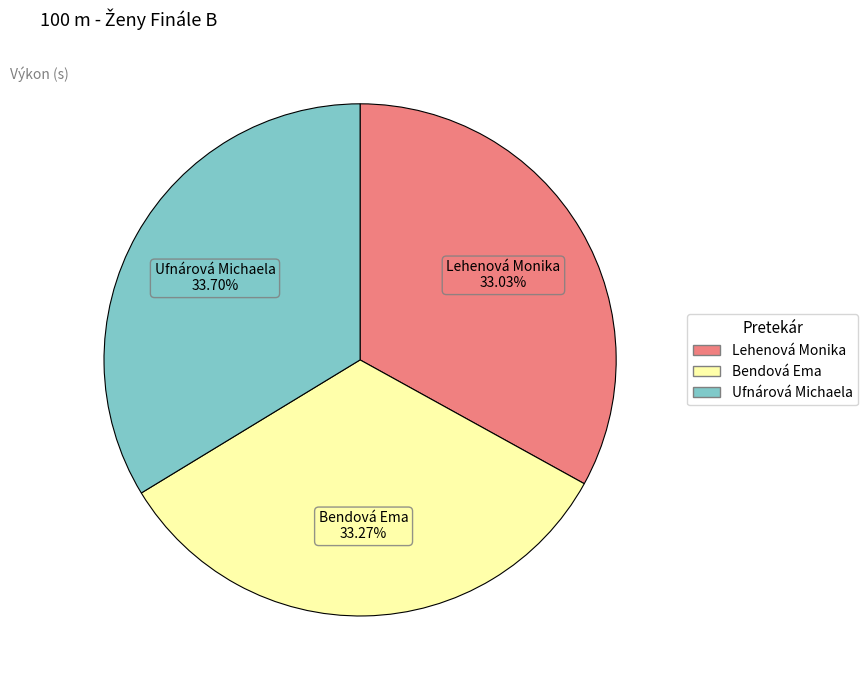

Does Lehenová Monika account for over 50% of the chart?

No